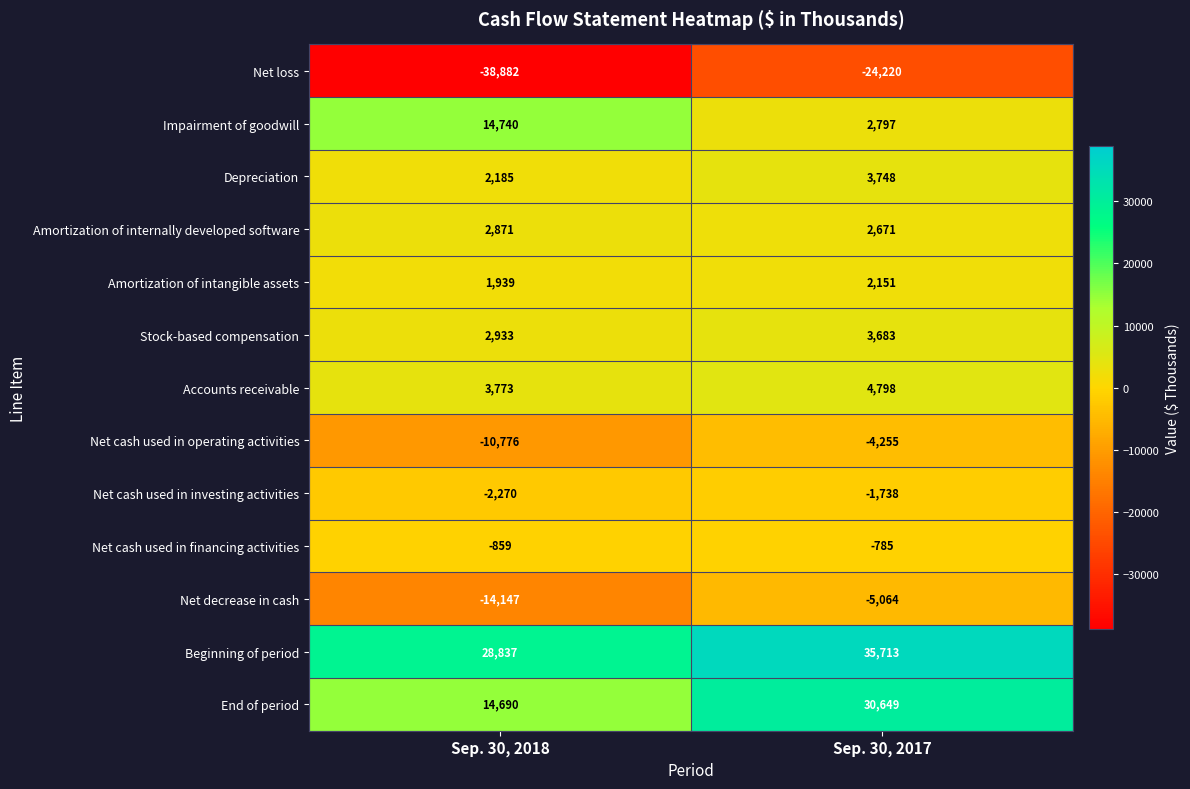

Which series has the largest total across all categories?

Beginning of period